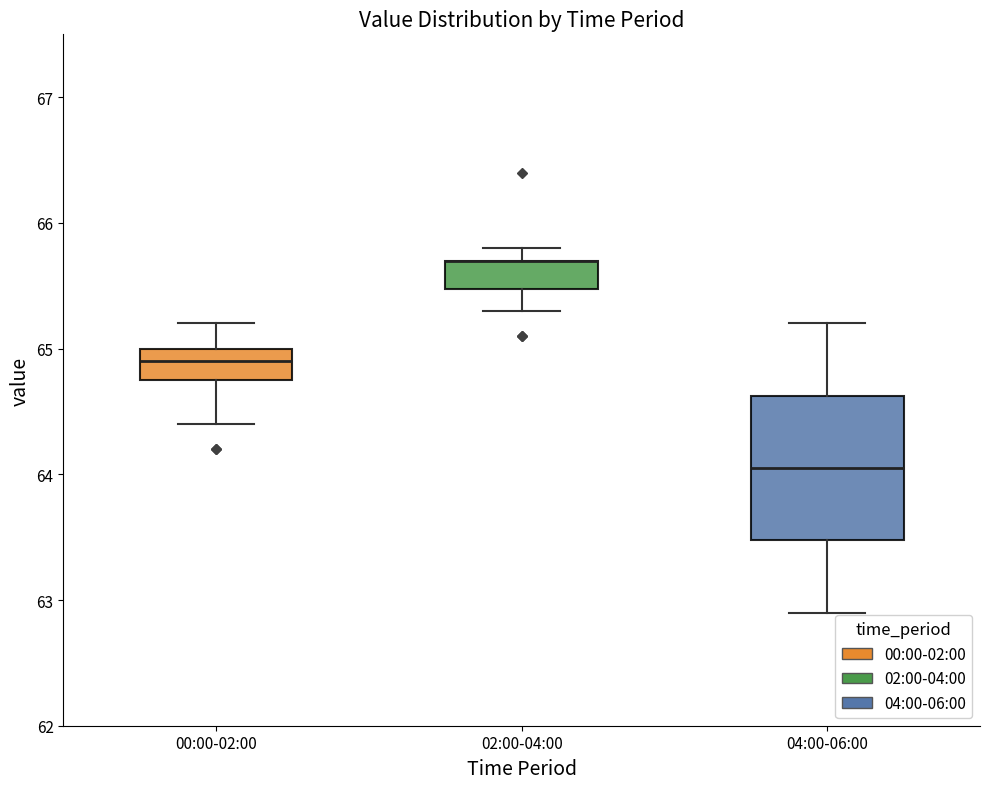

Which box is the tallest, from its lower edge to its upper edge?

04:00-06:00